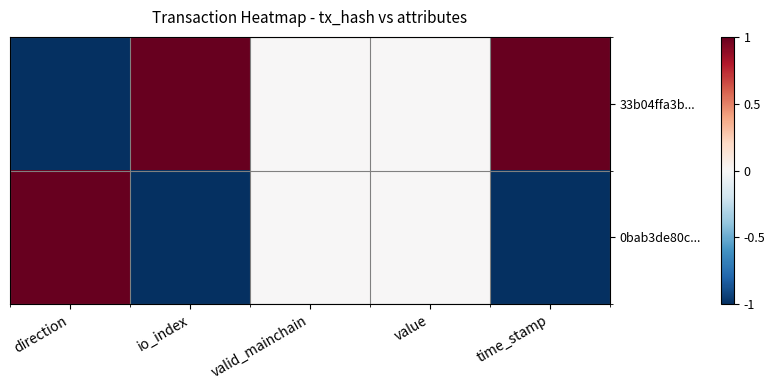

How many data points does each series have?

5